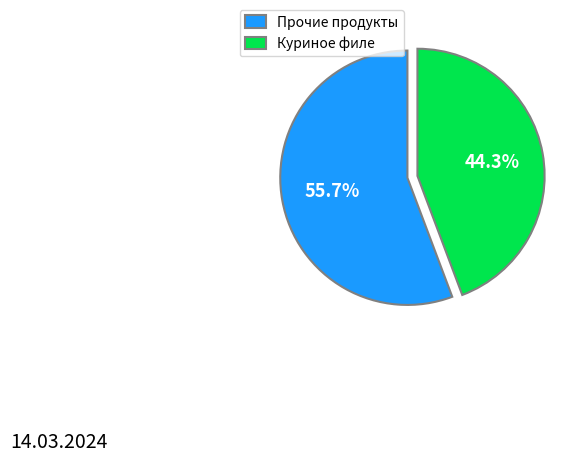

Which category has the smallest portion of the pie?

Куриное филе